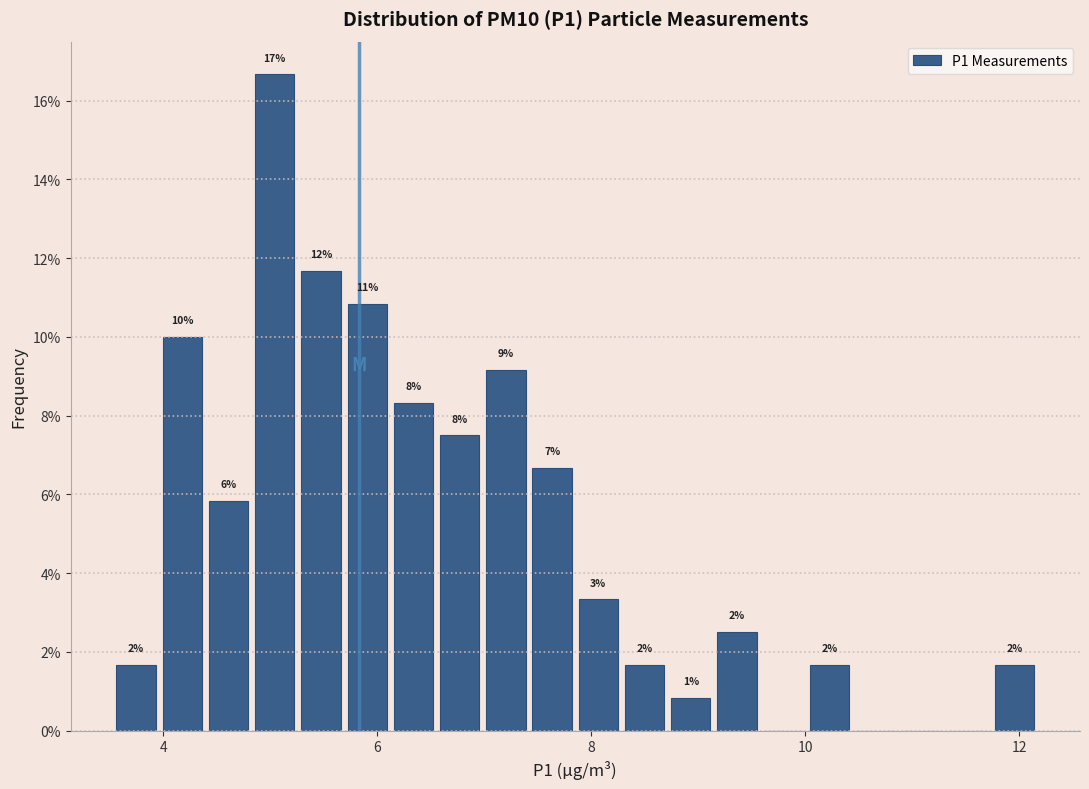

Around what value on the x-axis is the tallest bar? Give the approximate position of its centre, as read against the axis.

5.0